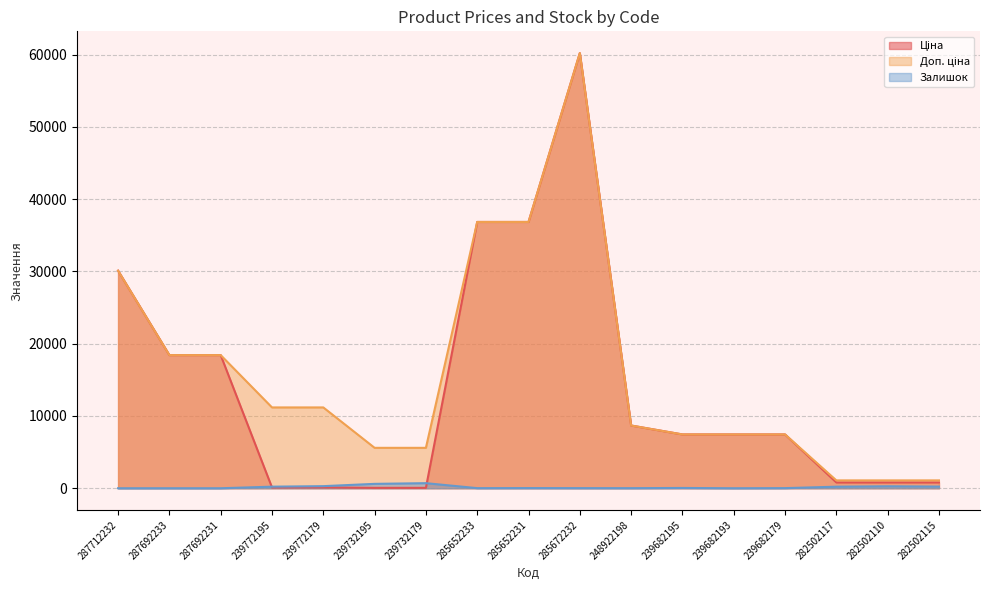

What is the total value across all series at 239732195?

6252.9